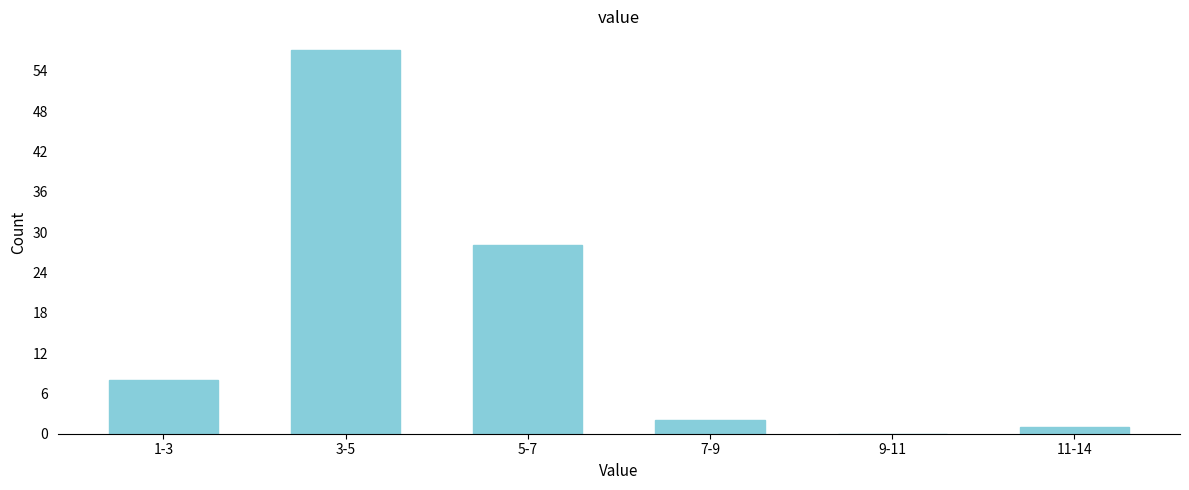

Reading left to right, list all the values displayed in this chart.

1-3=8	3-5=57	5-7=28	7-9=2	9-11=0	11-14=1